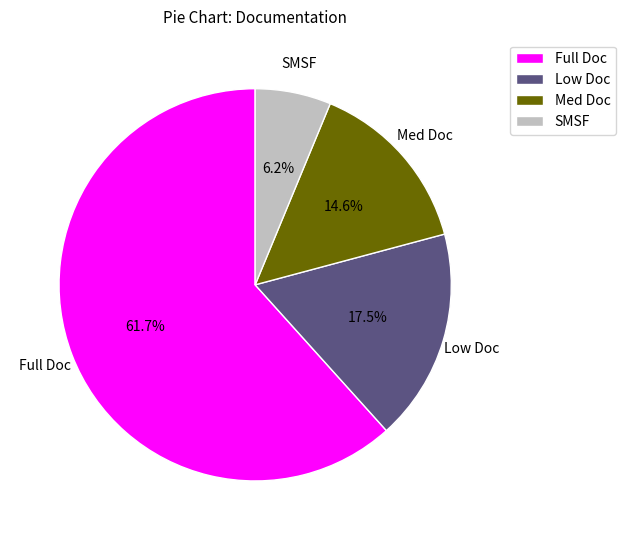

Which has a higher value, Med Doc or Full Doc?

Full Doc